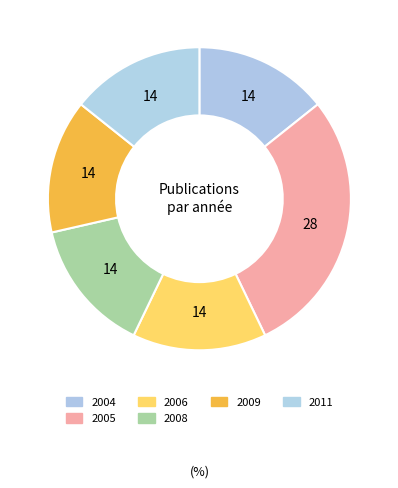

How many segments does this pie chart have?

6